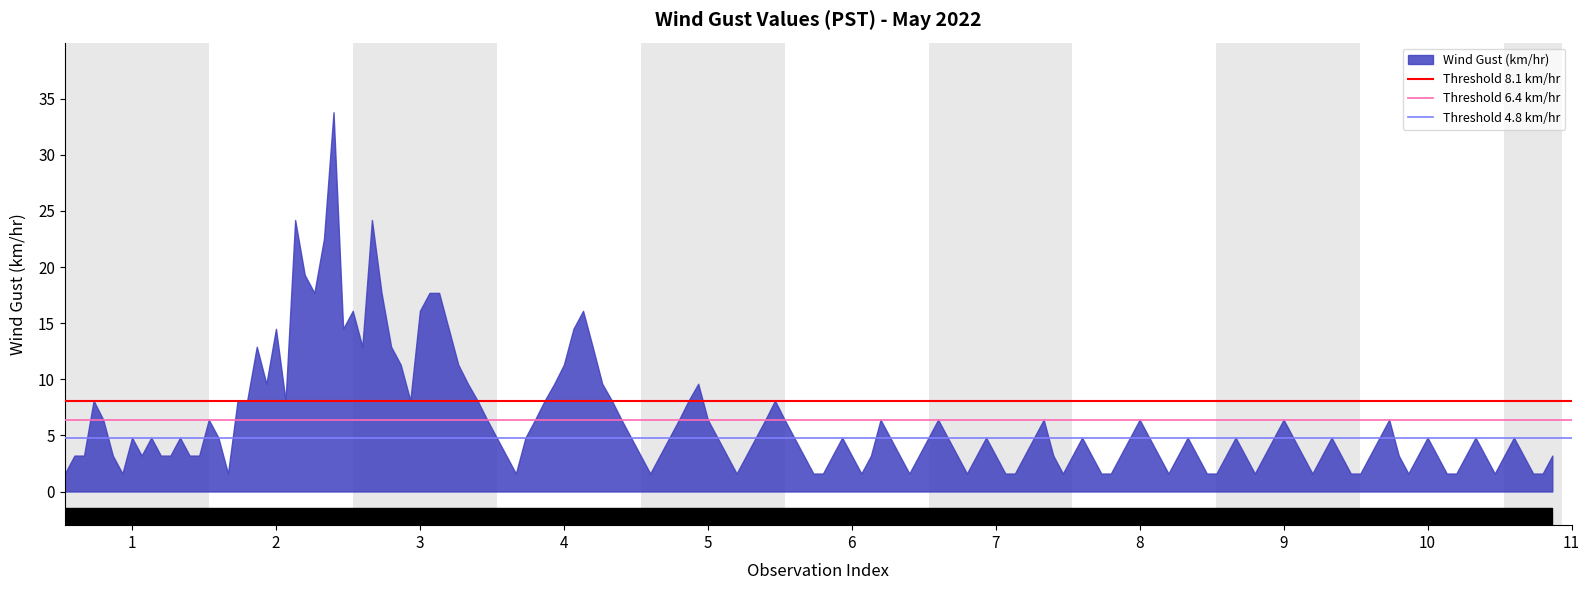

Is it true that Threshold 6.4 km/hr equals 6.4 at 1?

True